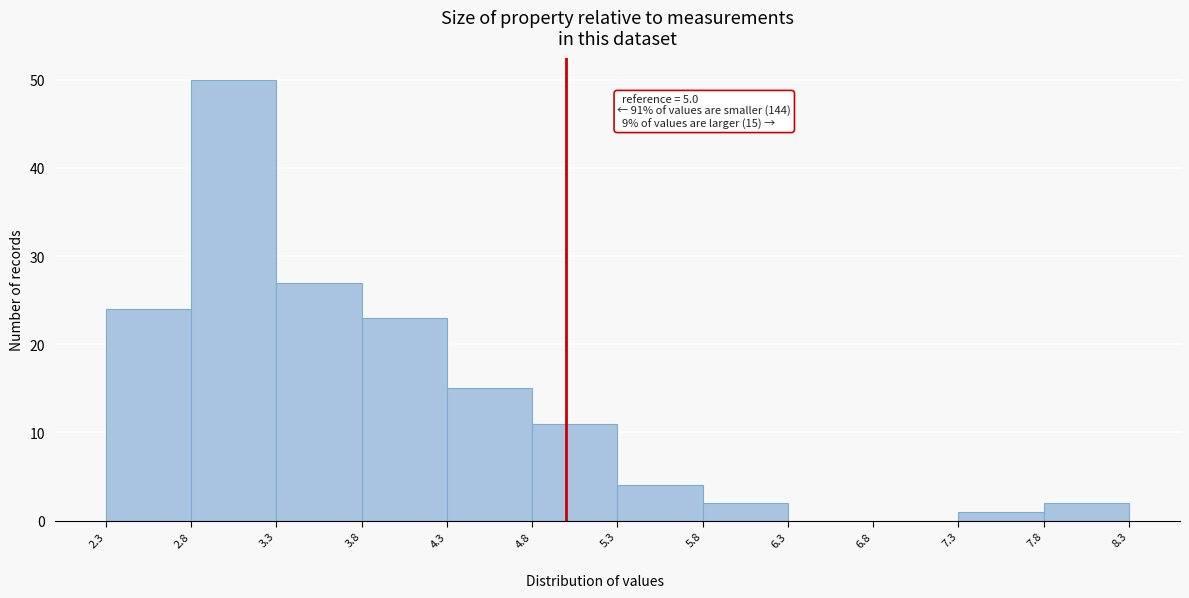

Which range on the x-axis has the tallest bar?

2.8 to 3.3